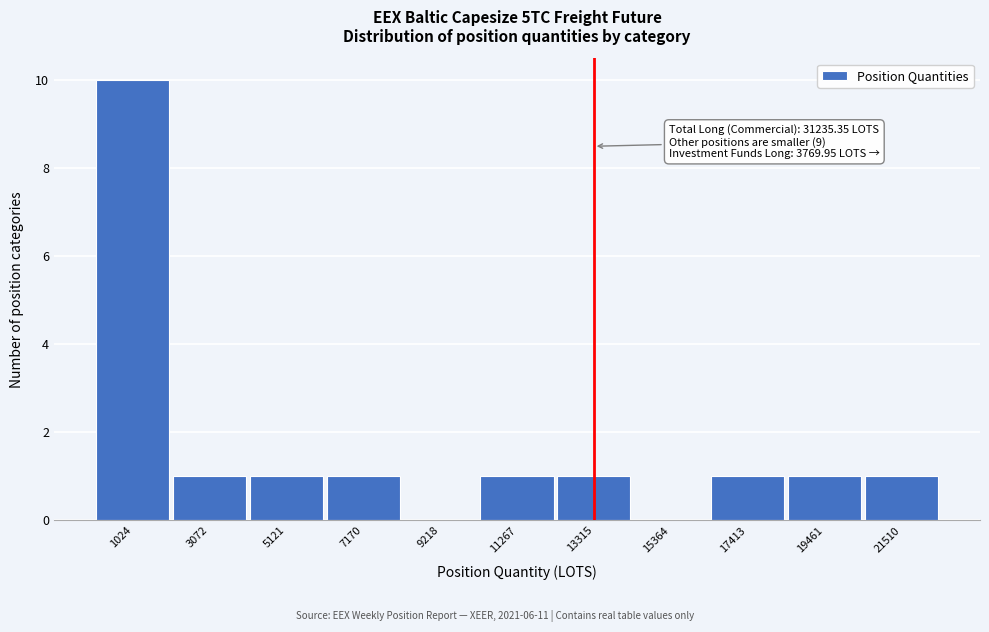

Over which range of the x-axis is the bar tallest?

0 to 2000